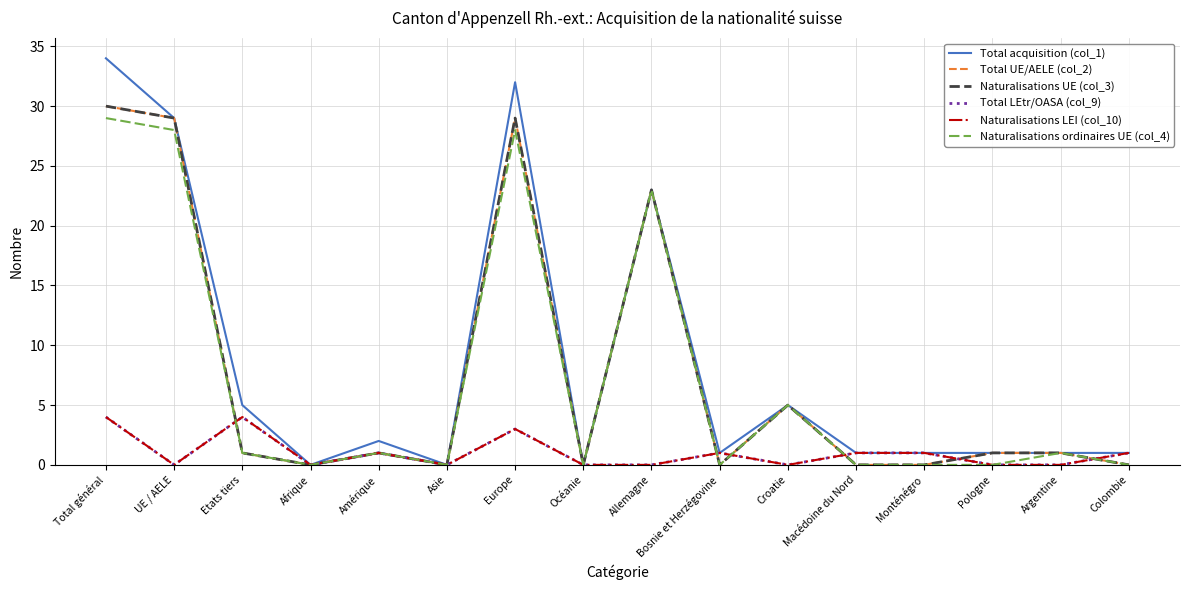

Is this an area chart (filled region under the line)?

No